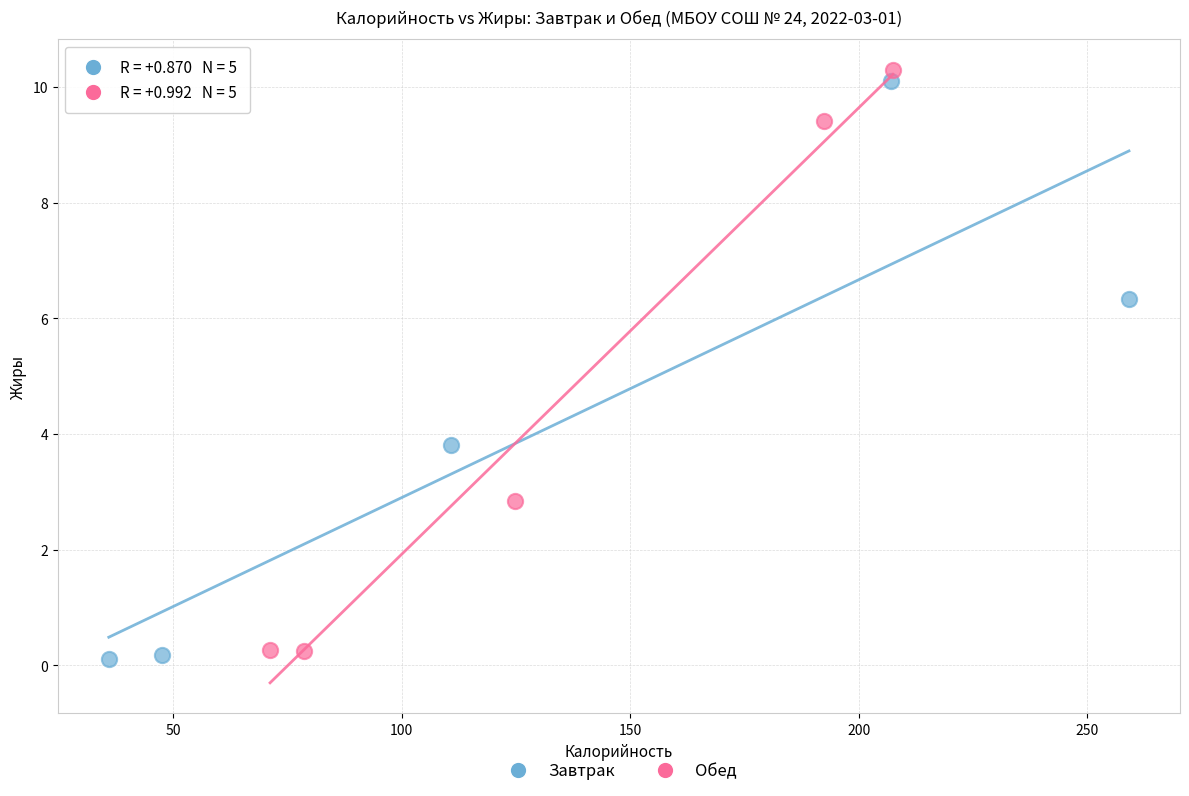

Which series has the largest Y range (max minus min)?

Обед